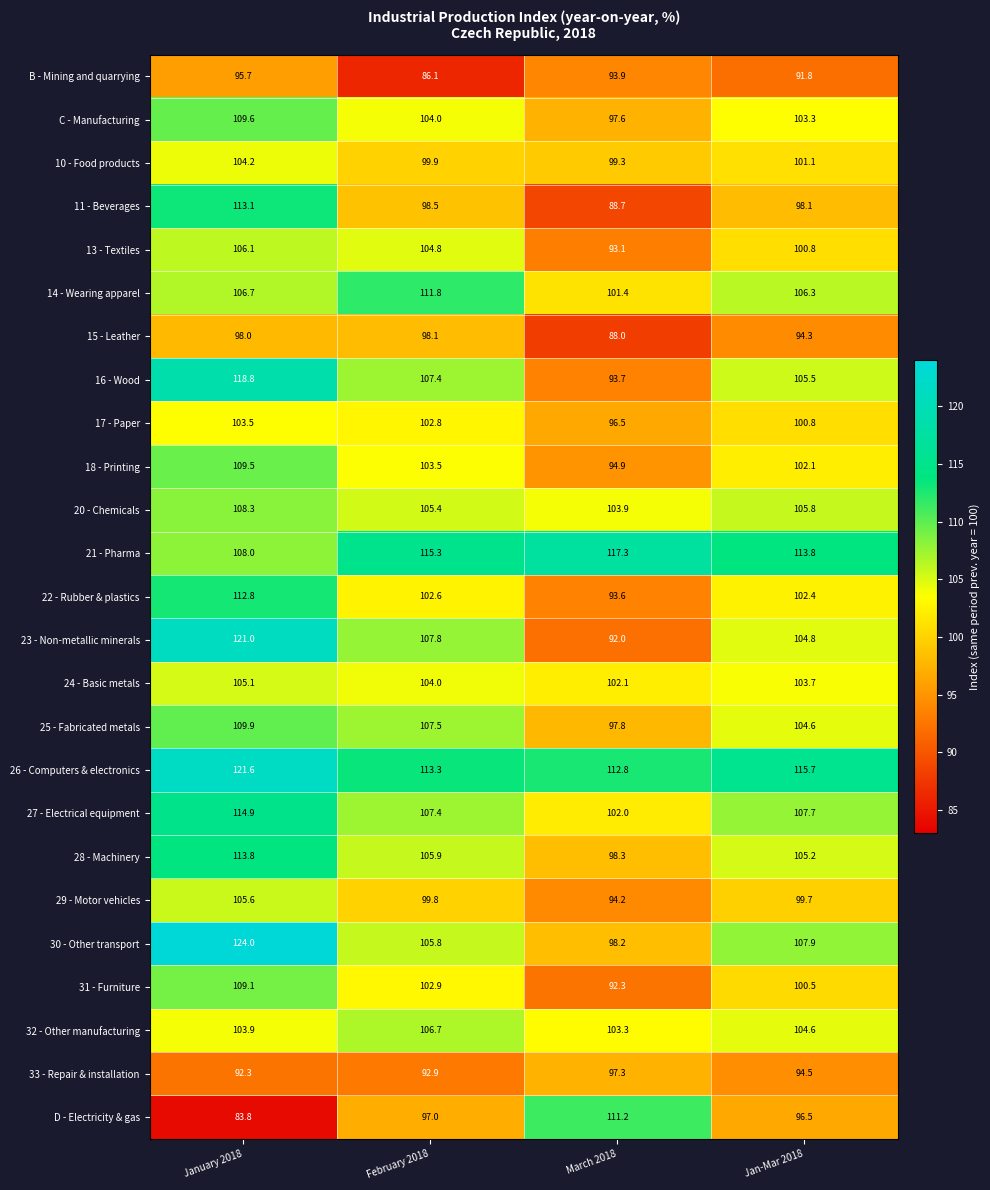

What is the average value of the 28 - Machinery series?

105.8